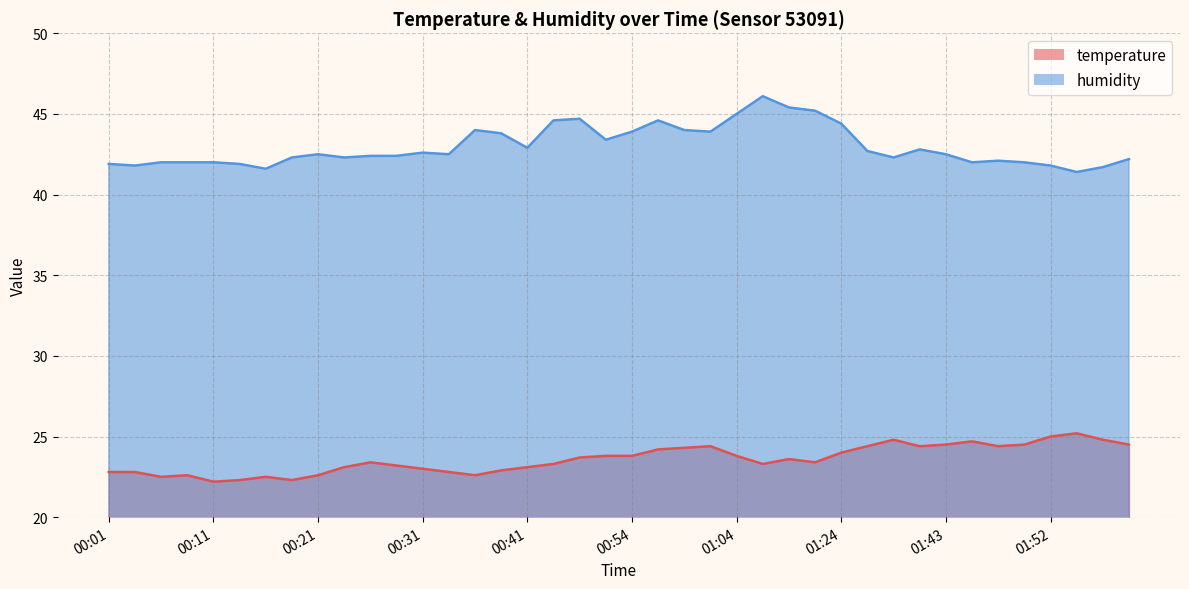

At which category is the sum across all series the highest?

01:12